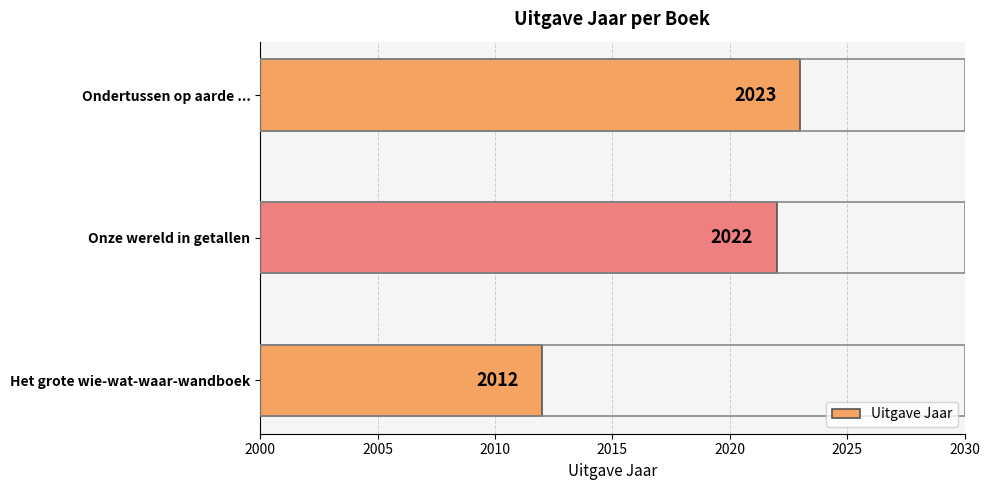

What is the value of the 2nd bar from the top?

2022